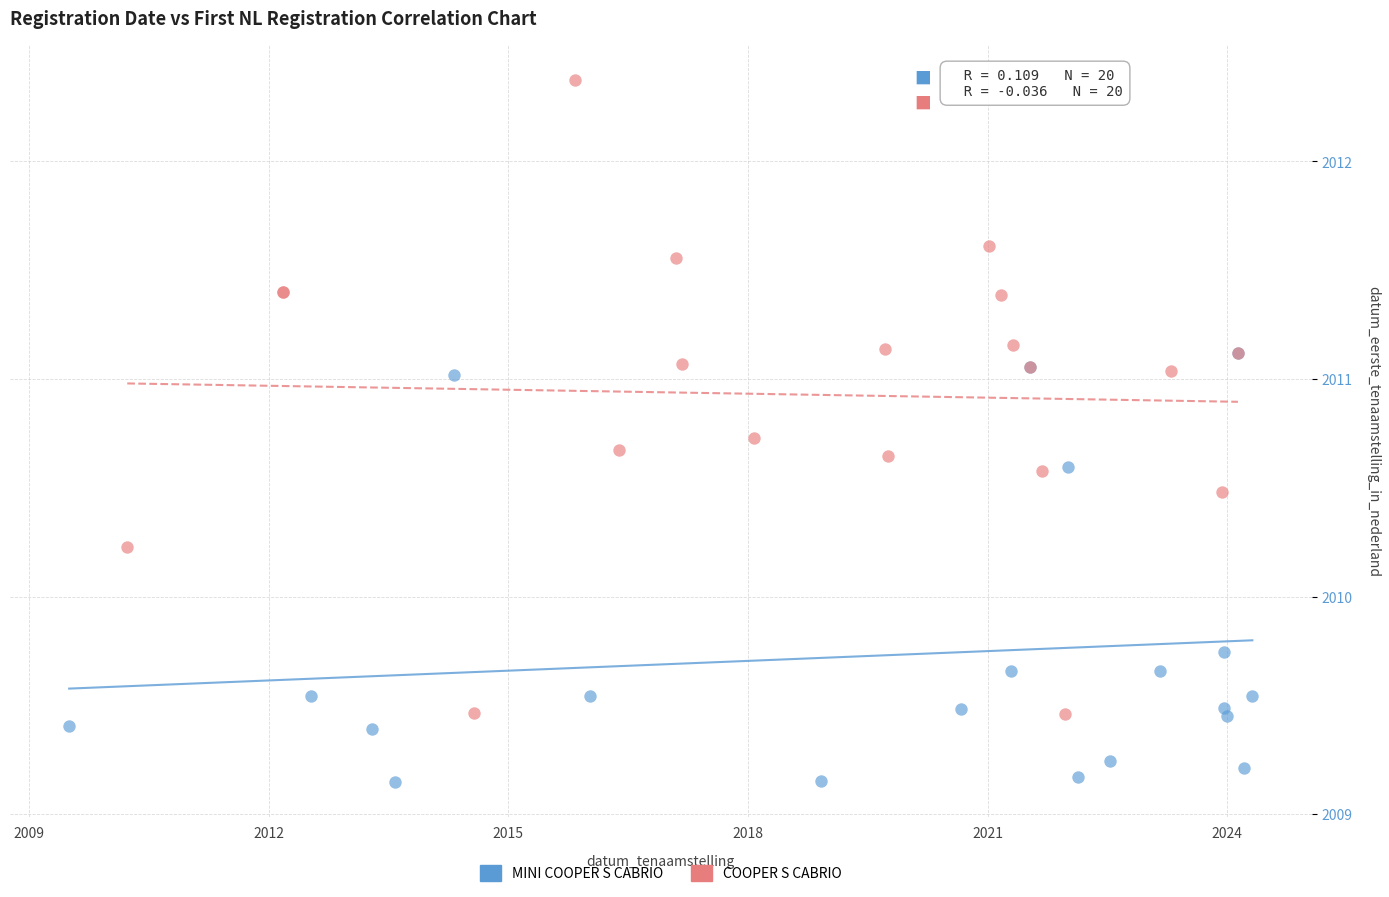

Which series contains the highest Y value?

COOPER S CABRIO